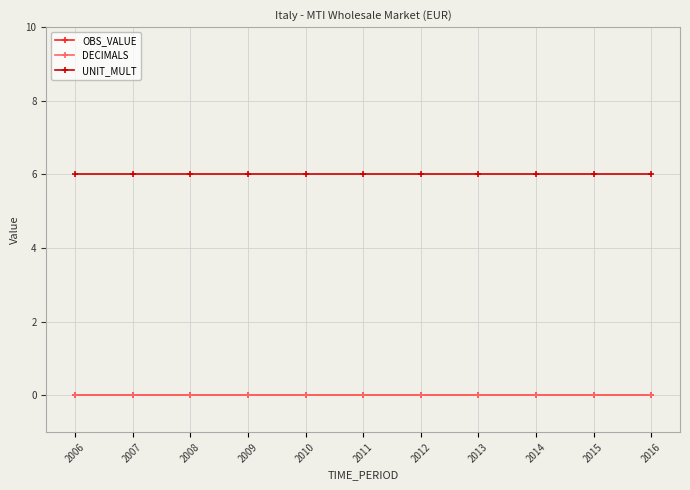

How many lines are shown in the chart?

3